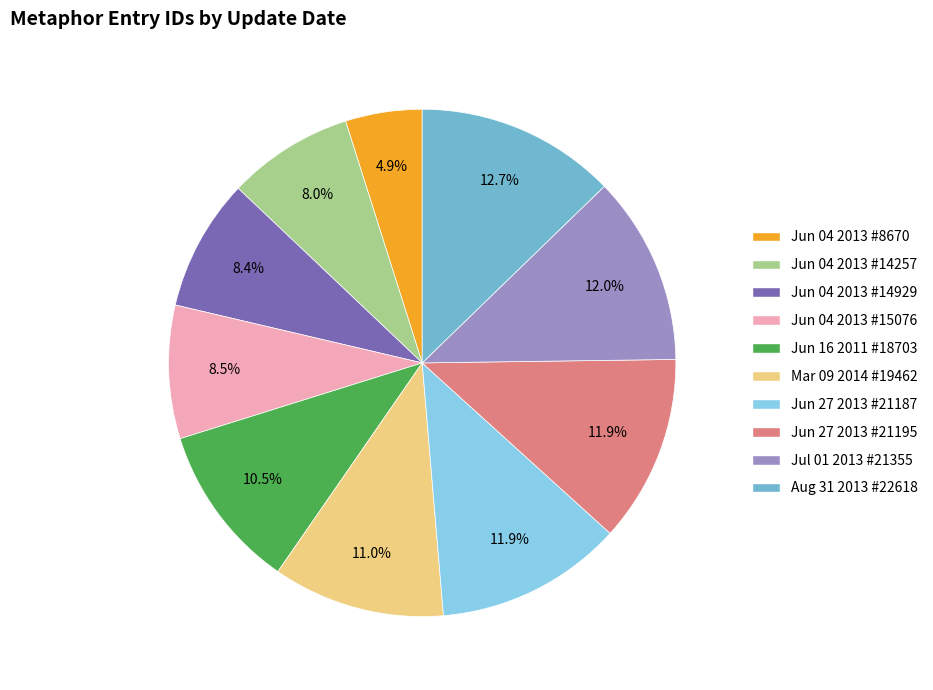

Is there any slice that represents more than half of the pie?

No